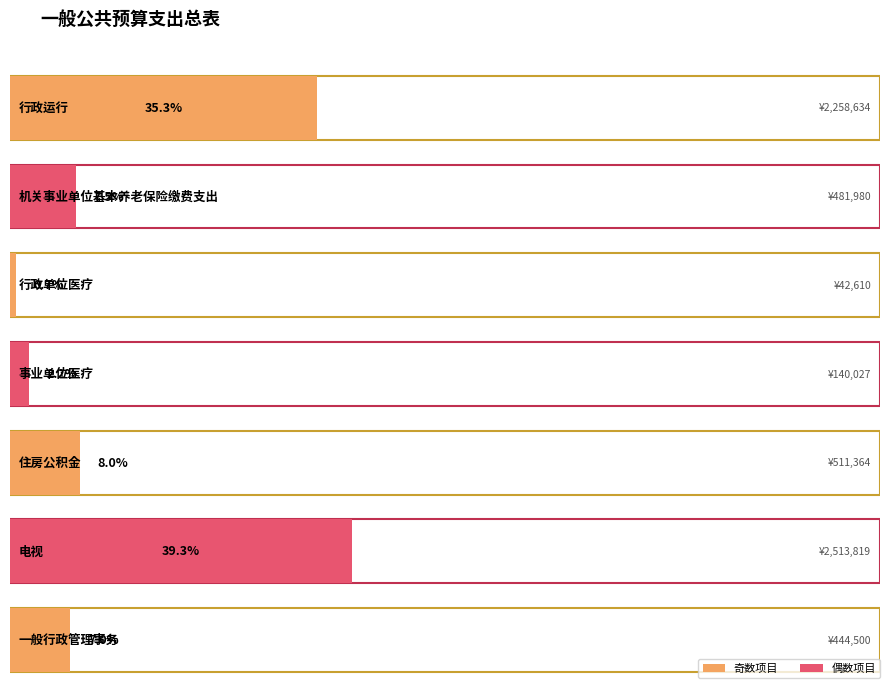

Between 一般行政管理事务 and 机关事业单位基本养老保险缴费支出, which is larger?

机关事业单位基本养老保险缴费支出